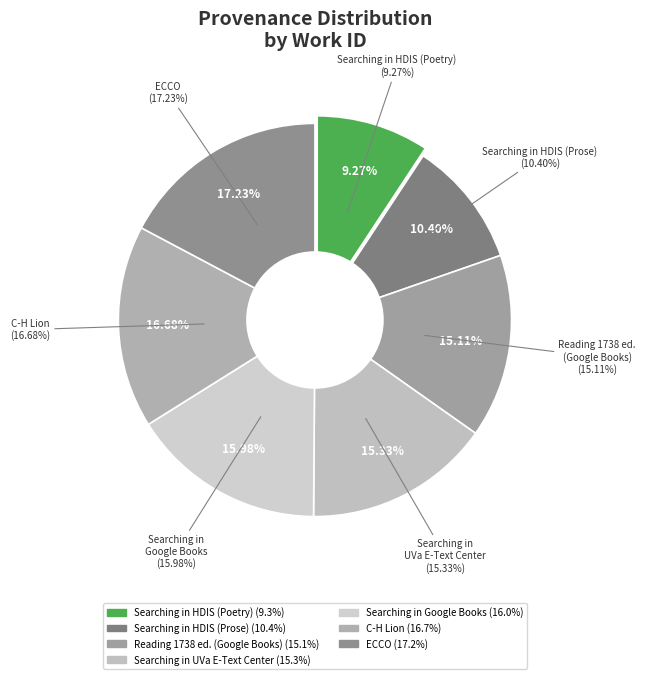

What is the smallest slice in the pie chart?

Searching in HDIS (Poetry)